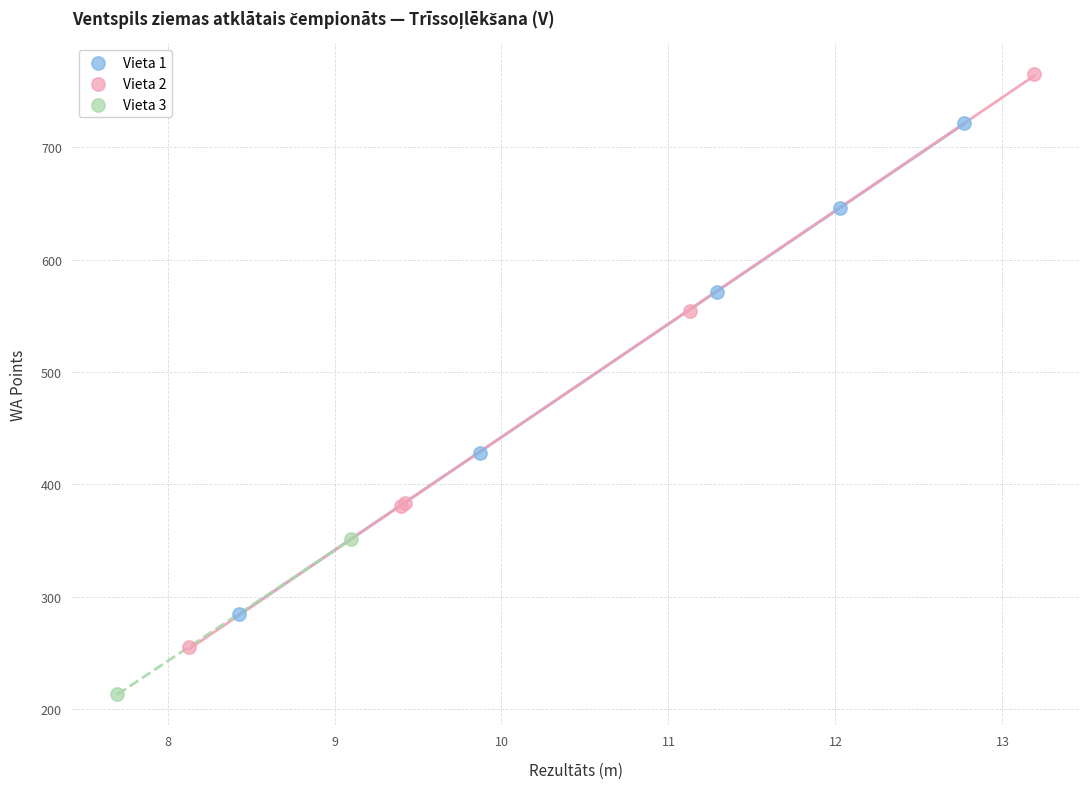

Which series reaches the minimum Y coordinate?

Vieta 3